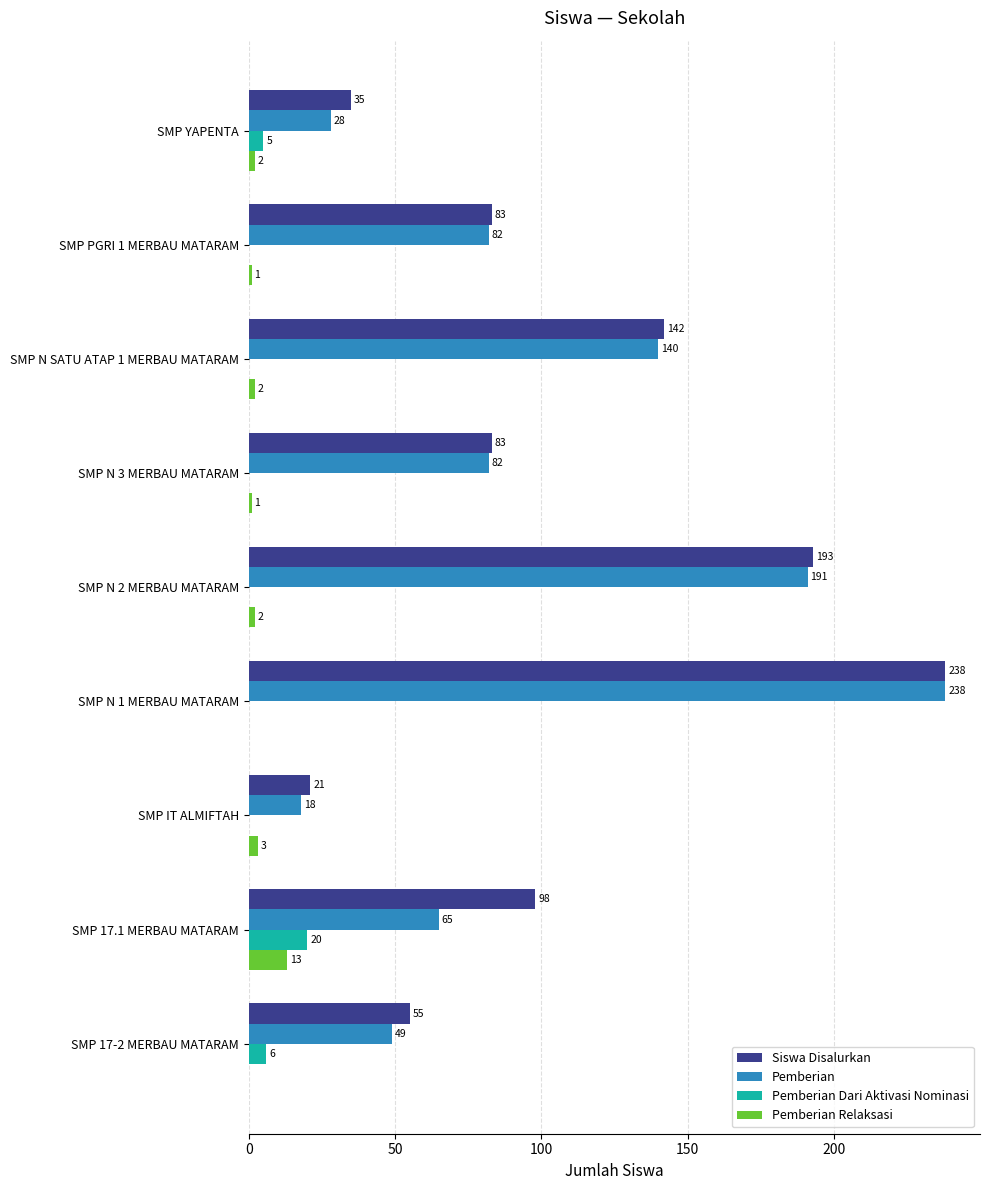

At which category is the sum across all series the highest?

SMP N 1 MERBAU MATARAM